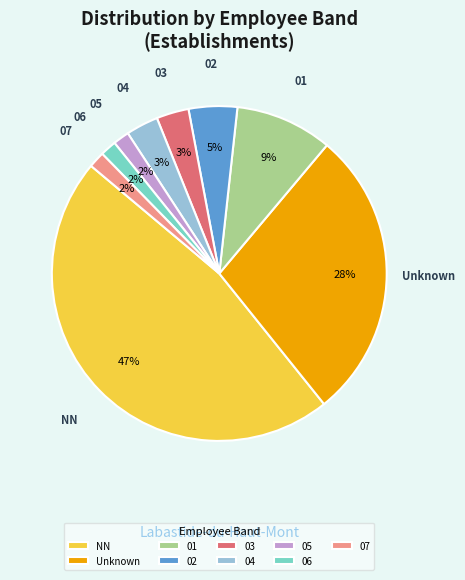

The 03 slice represents 3% of the pie. True or false?

True